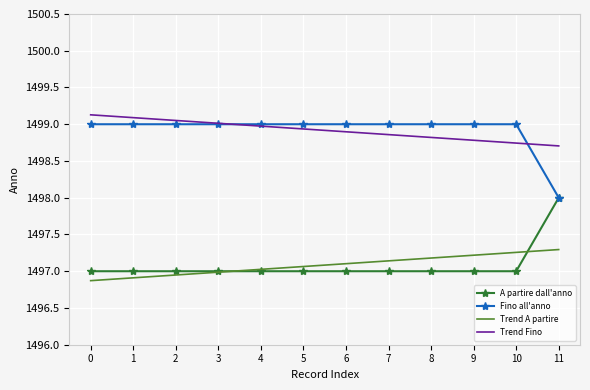

True or false: Fino all'anno has a value of 1499.0 at 5.

True